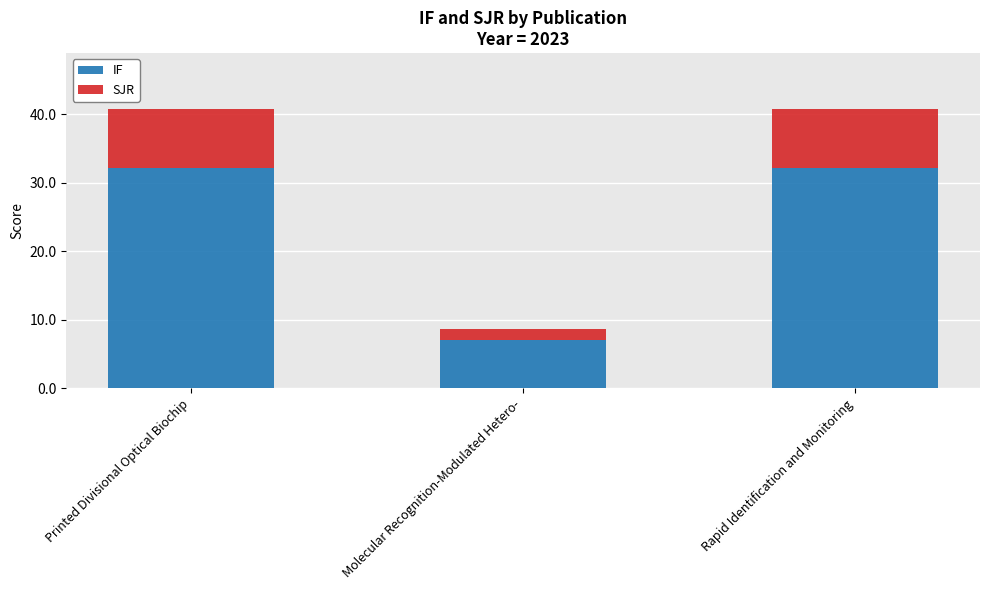

What is the lowest value of the IF series?

7.0